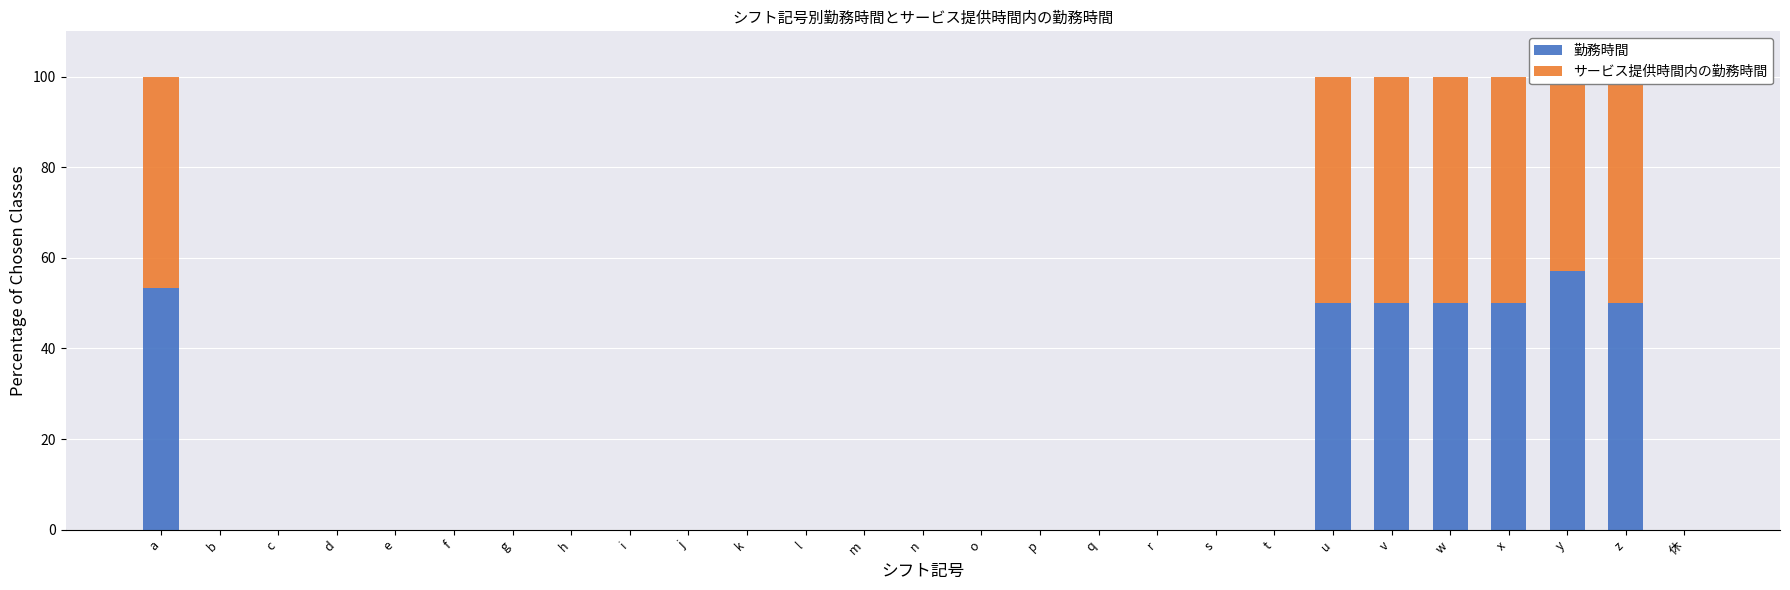

Reading left to right, list all the values displayed in this chart.

勤務時間: a=53.3	b=0.0	c=0.0	d=0.0	e=0.0	f=0.0	g=0.0	h=0.0	i=0.0	j=0.0	k=0.0	l=0.0	m=0.0	n=0.0	o=0.0	p=0.0	q=0.0	r=0.0	s=0.0	t=0.0	u=50.0	v=50.0	w=50.0	x=50.0	y=57.1	z=50.0	休=0.0
サービス提供時間内の勤務時間: a=46.7	b=0.0	c=0.0	d=0.0	e=0.0	f=0.0	g=0.0	h=0.0	i=0.0	j=0.0	k=0.0	l=0.0	m=0.0	n=0.0	o=0.0	p=0.0	q=0.0	r=0.0	s=0.0	t=0.0	u=50.0	v=50.0	w=50.0	x=50.0	y=42.9	z=50.0	休=0.0